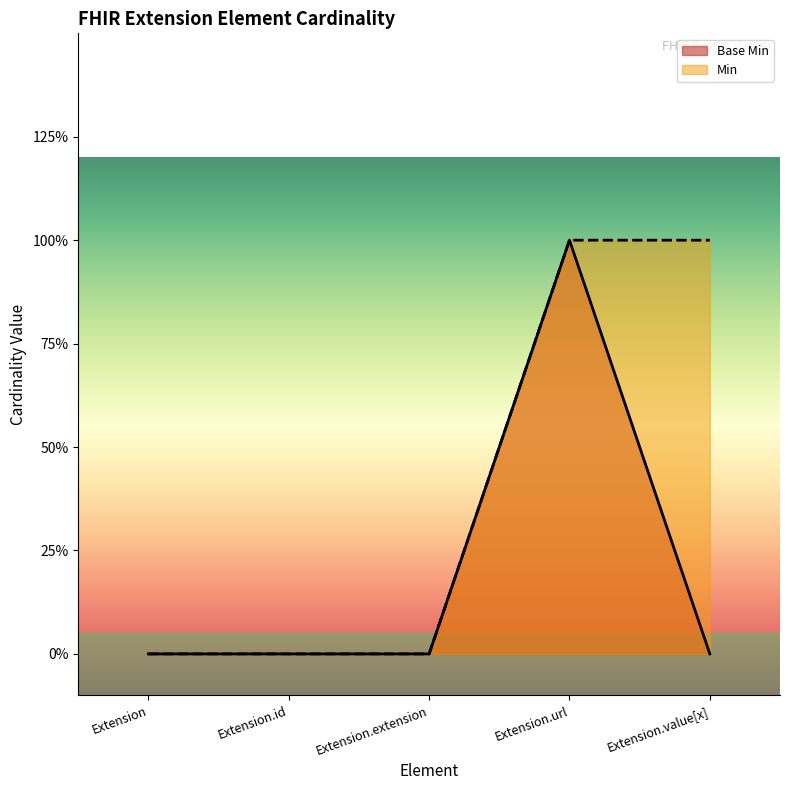

What is the difference between the maximum and second lowest values?

1